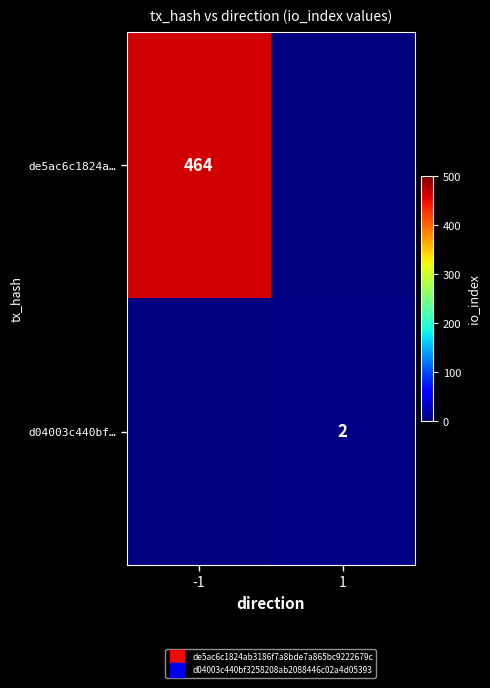

Where is de5ac6c1824a… nearest to the value 464?

-1